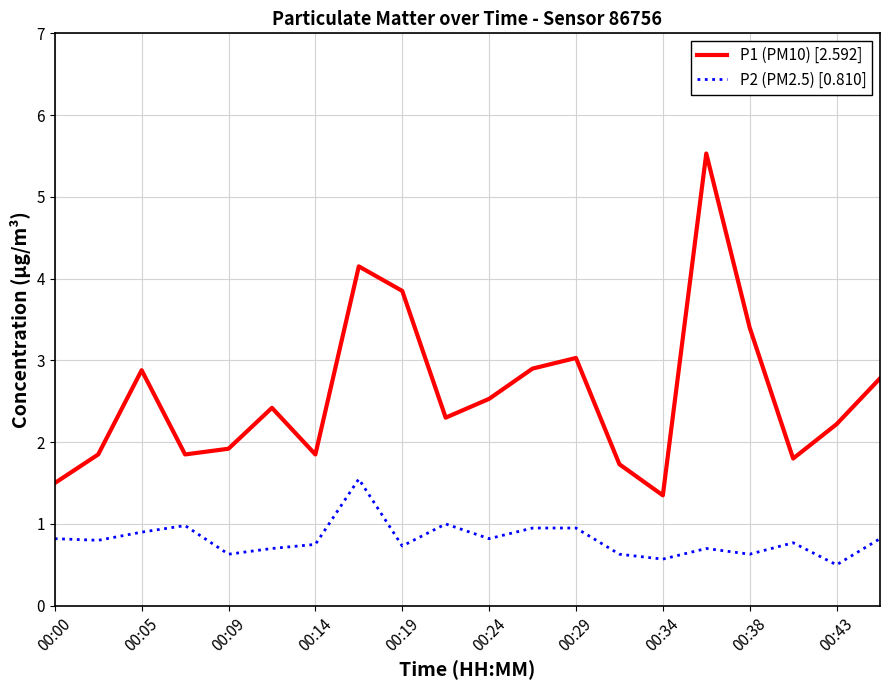

Which series has the largest total across all categories?

P1 (PM10) [2.592]